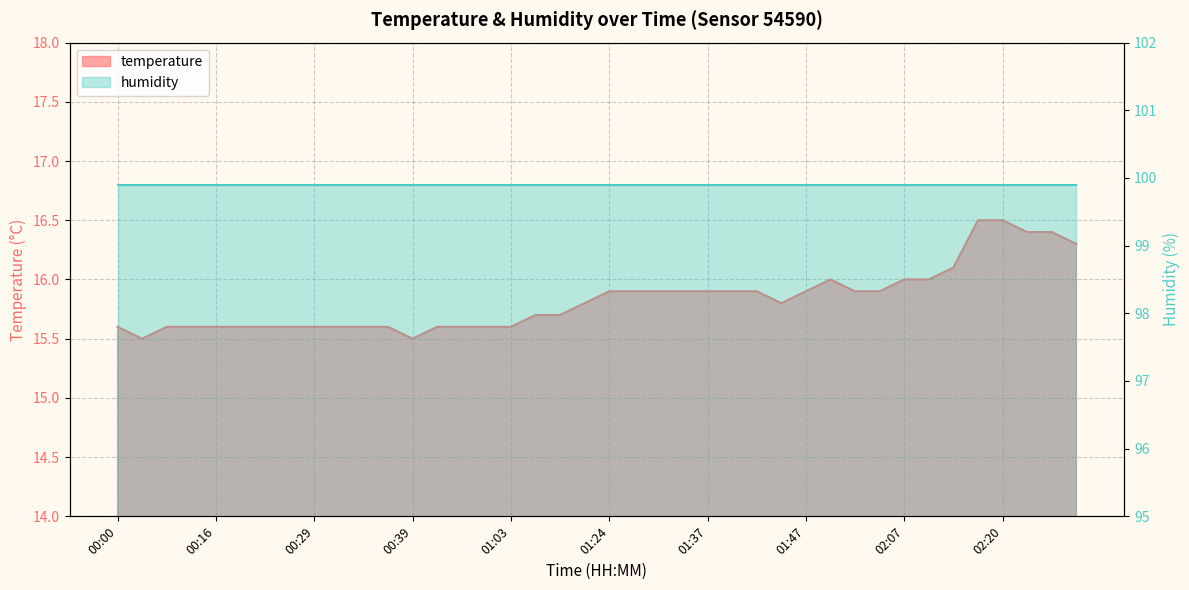

What is the approximate value at 02:20?

16.5